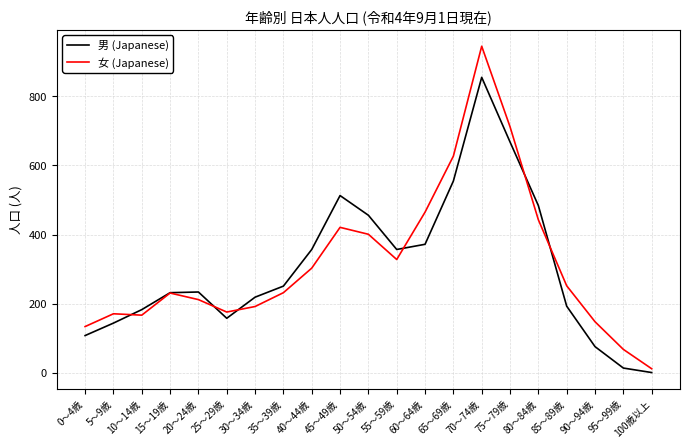

Between which two adjacent categories do 男 (Japanese) and 女 (Japanese) first intersect?

5～9歳 and 10～14歳